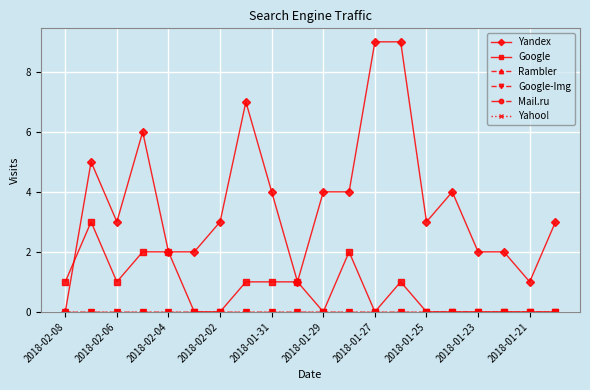

At how many categories does at least one series exceed 0?

20